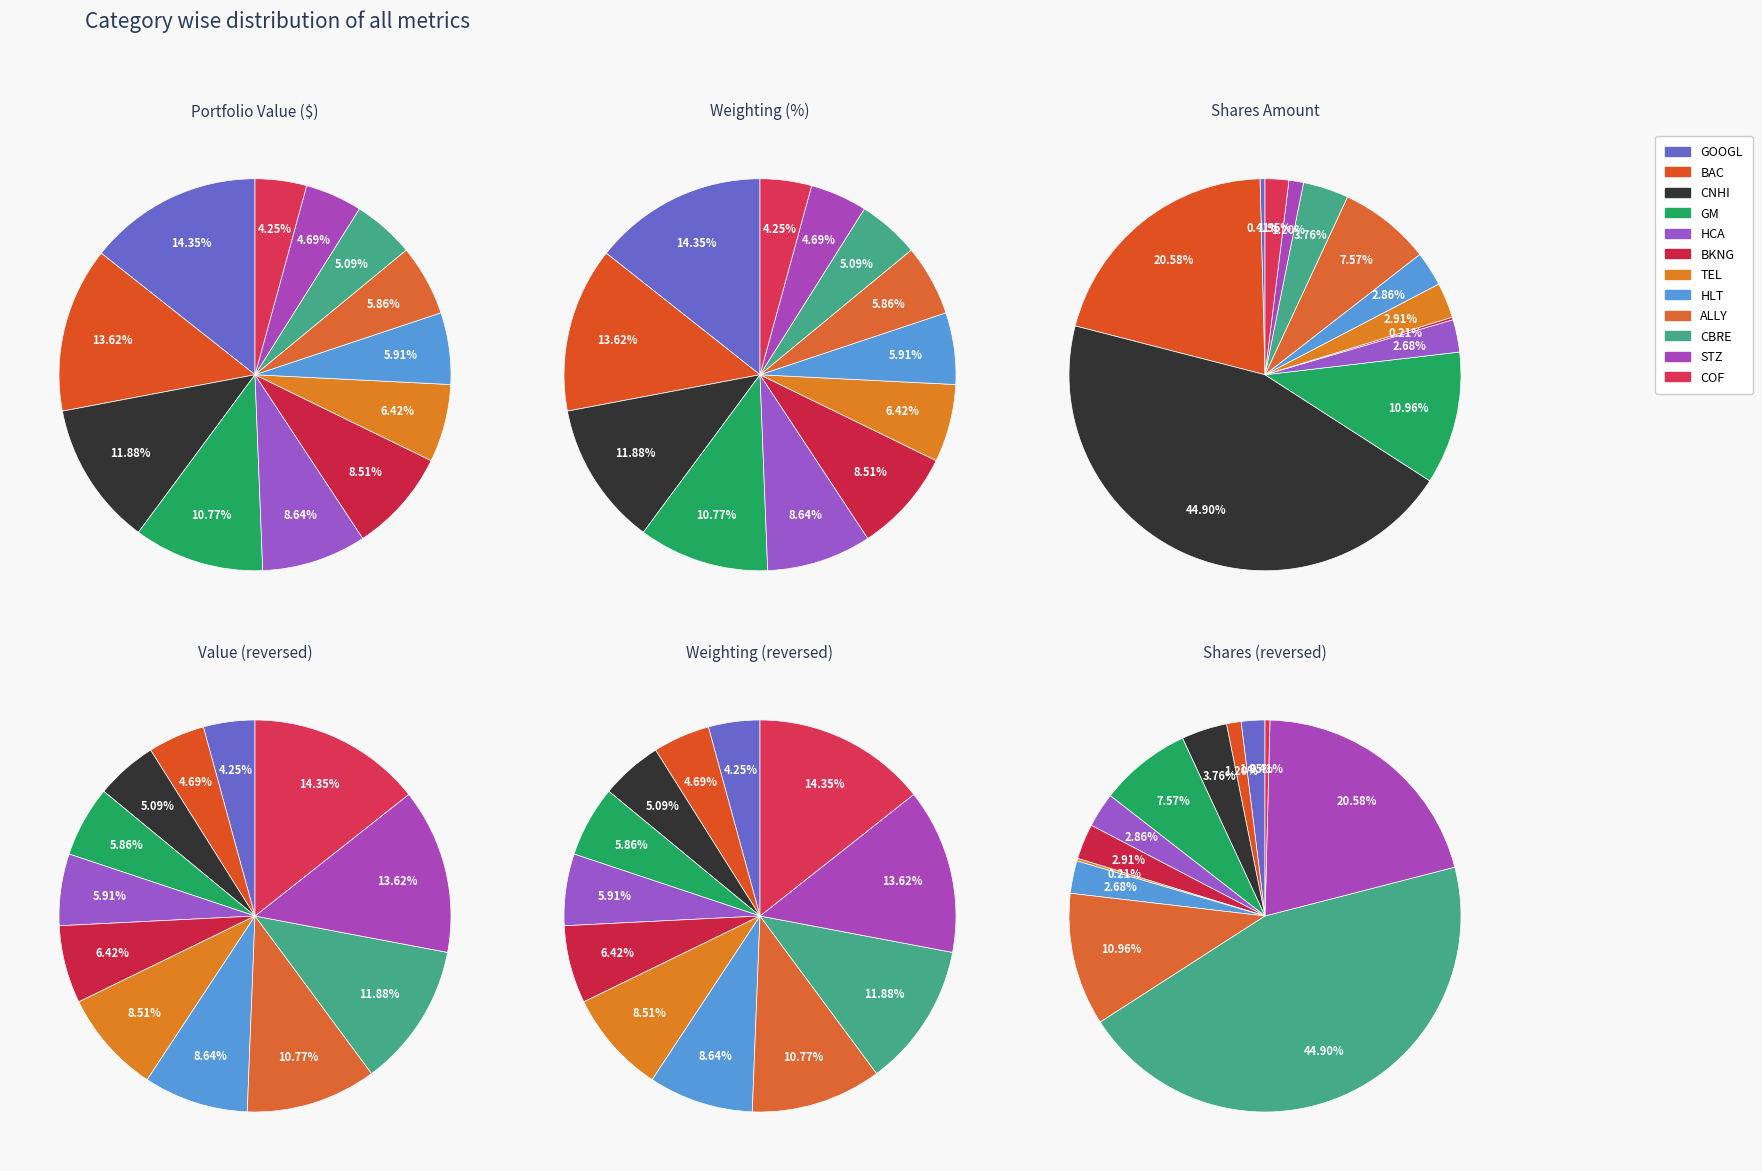

To the nearest percent, what is the difference between the largest and smallest slice percentages?

10%